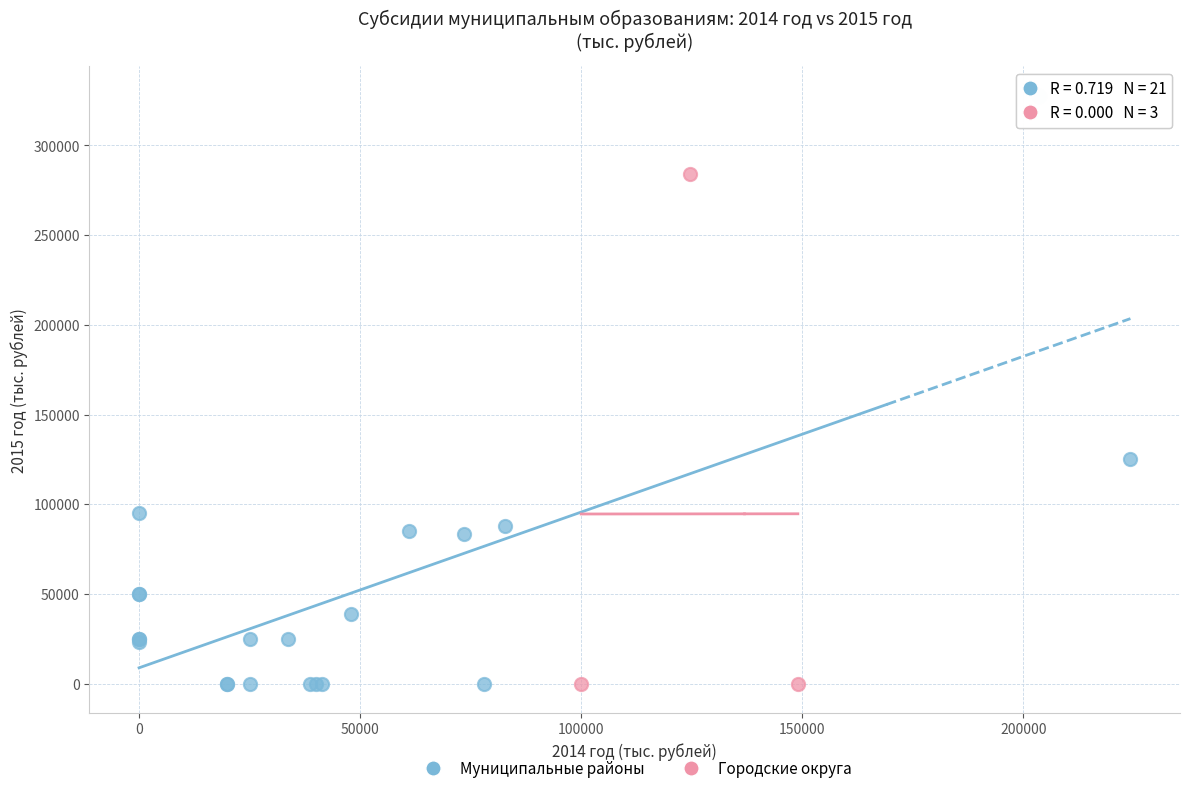

Which series has the largest Y range (max minus min)?

Муниципальные районы